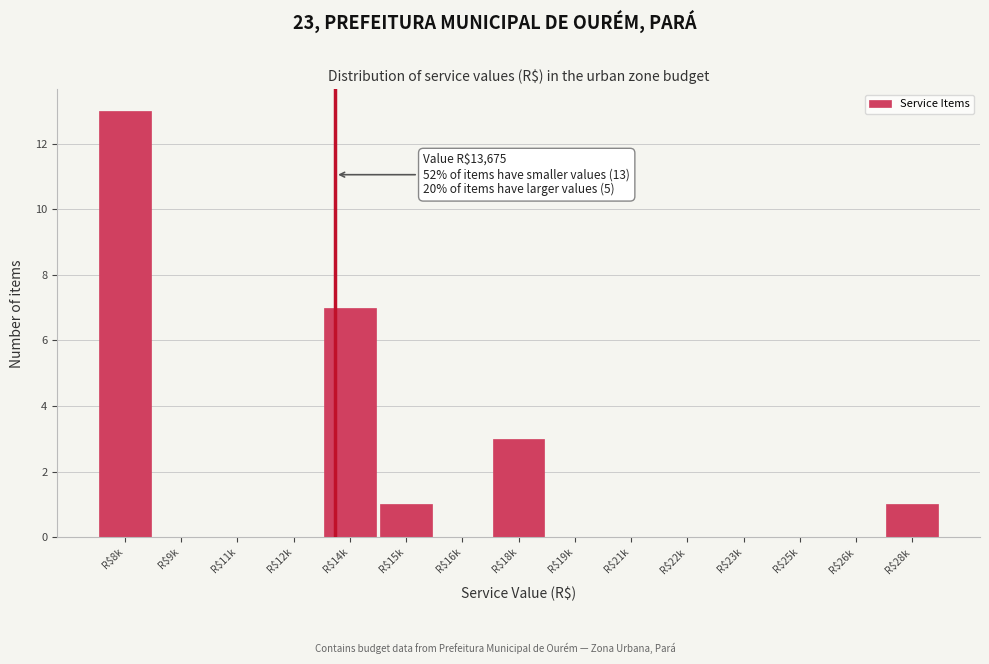

The chart shows a value of 0 at R$19k. True or false?

True